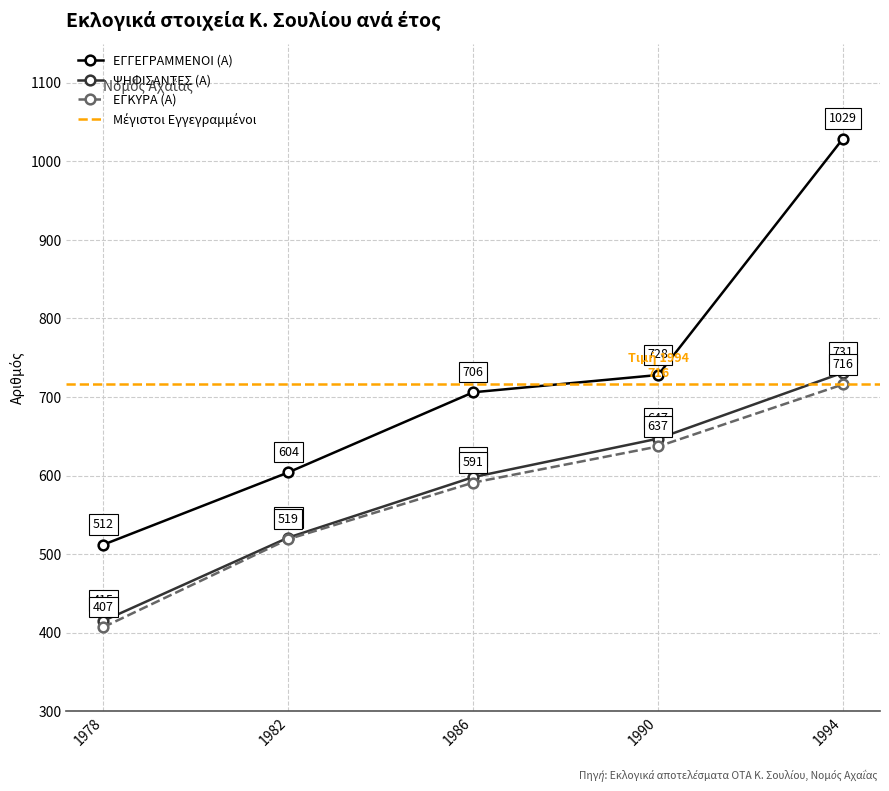

Count the number of data series in this chart.

3